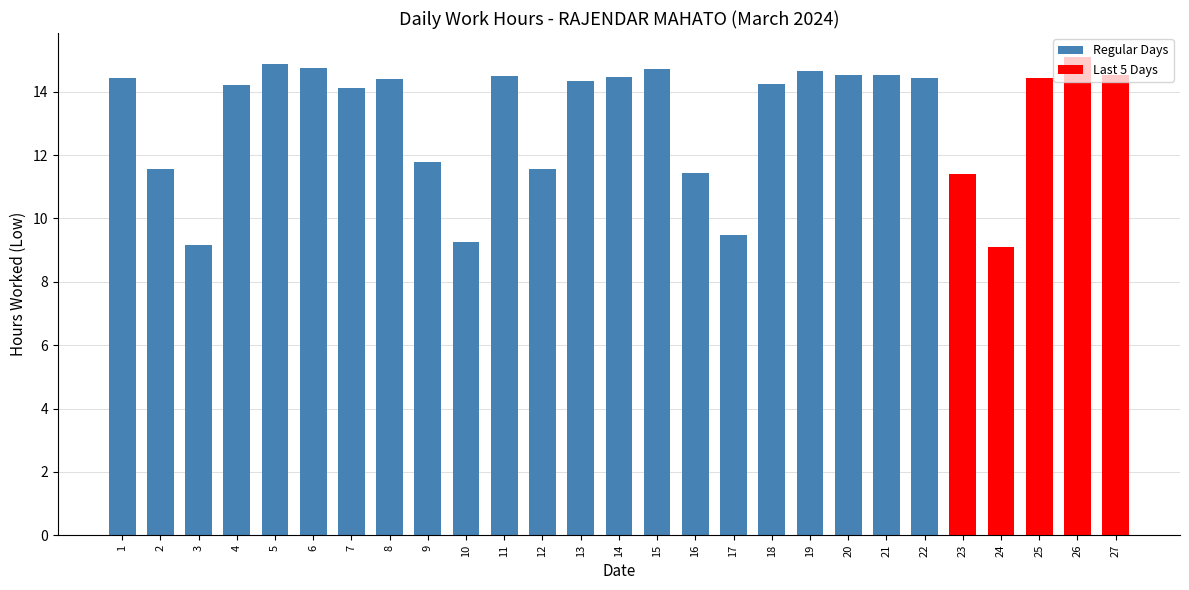

What is the maximum value shown in the chart?

15.1